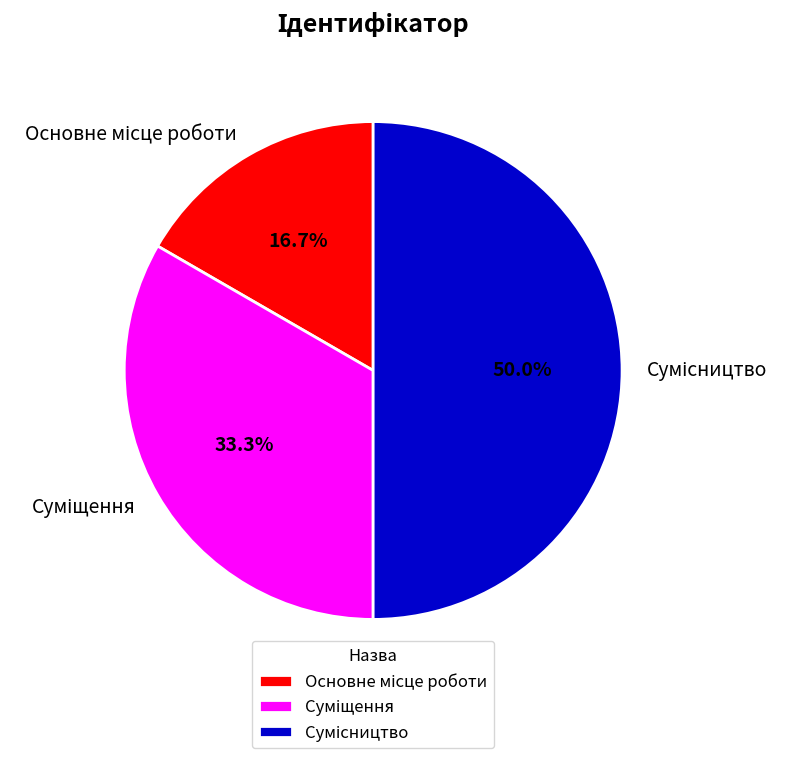

How many segments does this pie chart have?

3